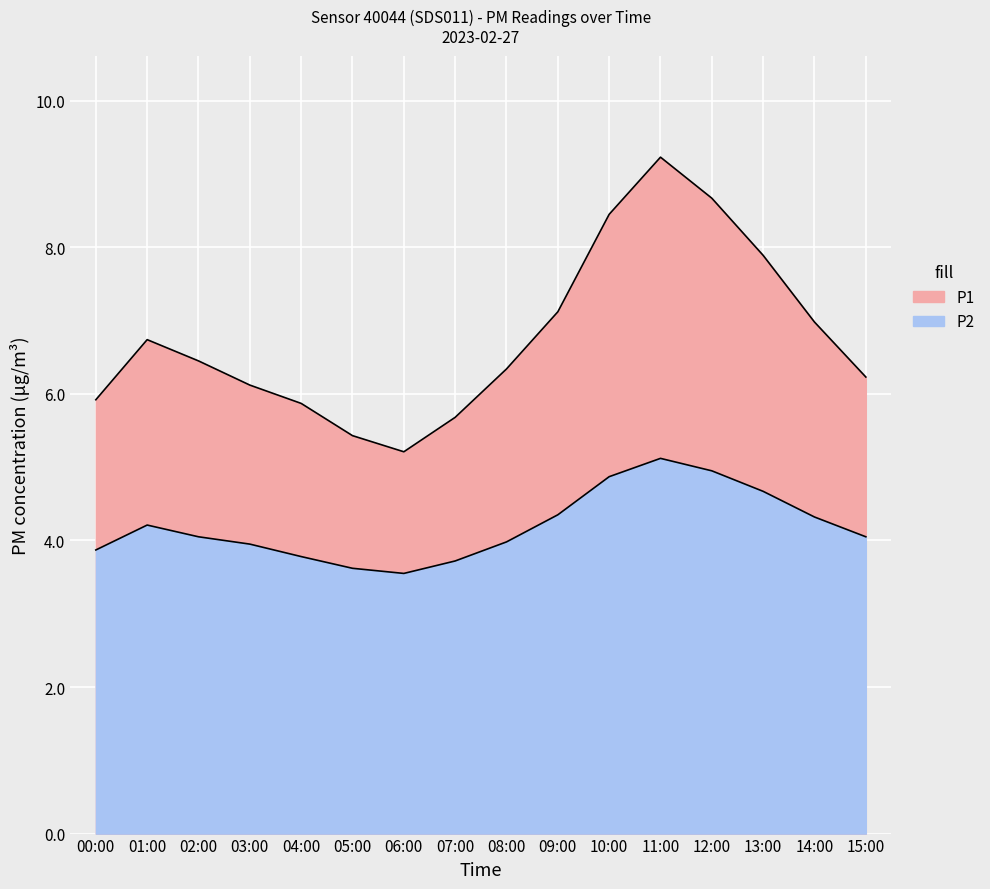

True or false: P1 and P2 intersect in this chart.

False